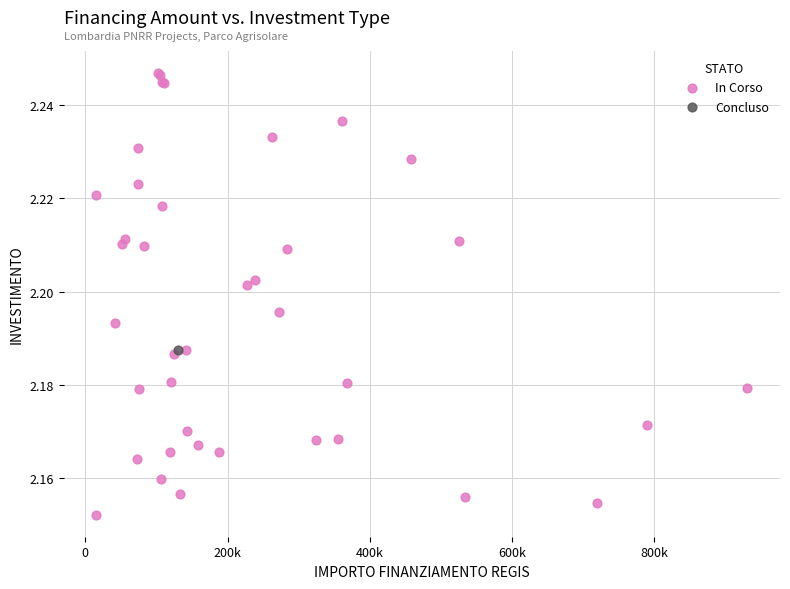

What are all the series names shown in the legend?

In Corso, Concluso